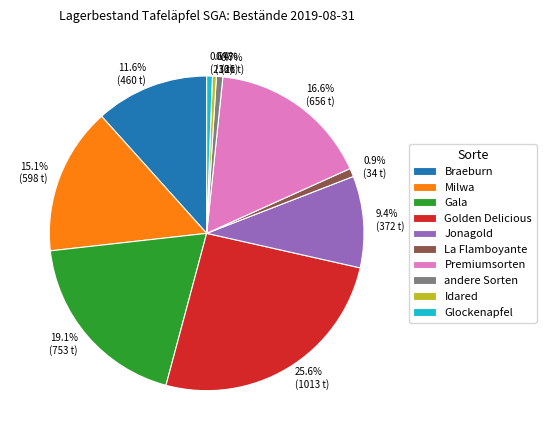

What percentage is NOT represented by Golden Delicious?

74.4%